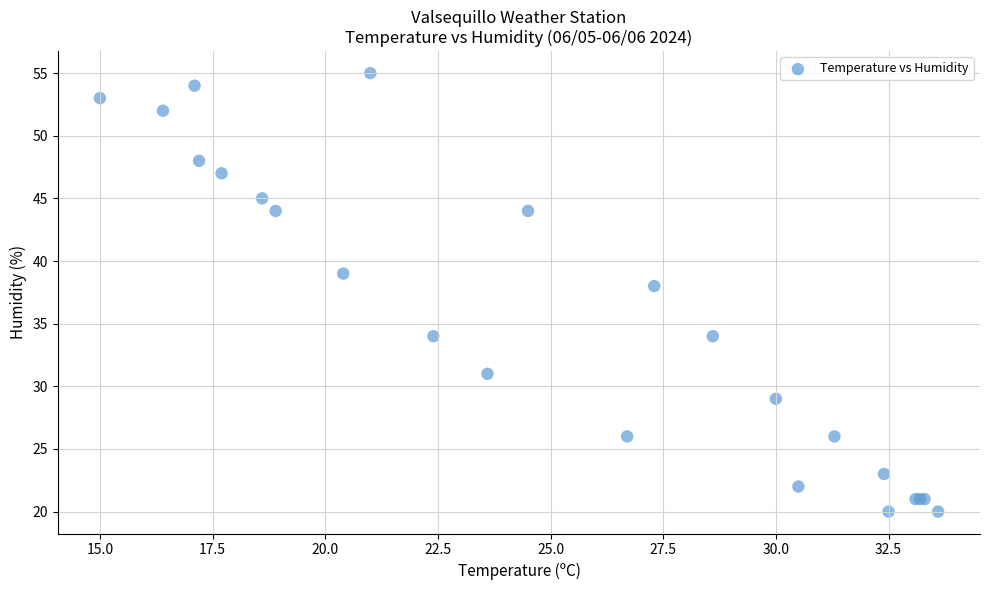

What Y value in the scatter plot is closest to 37?

38